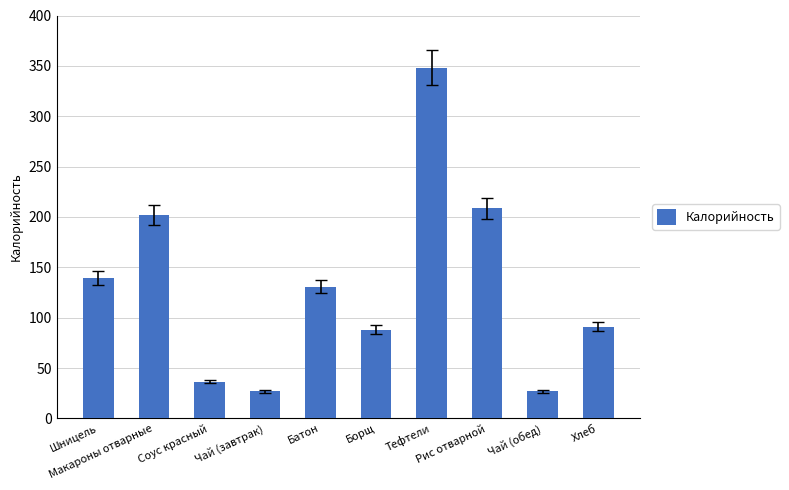

True or false: the data shows 139.0 at Шницель.

True